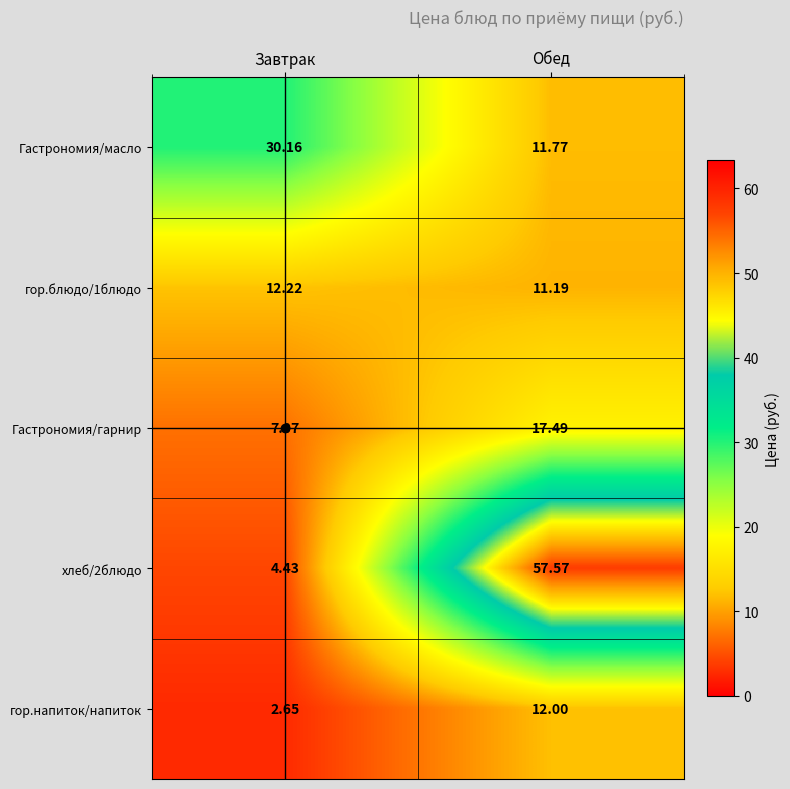

What is the total value across all series at Обед?

110.0